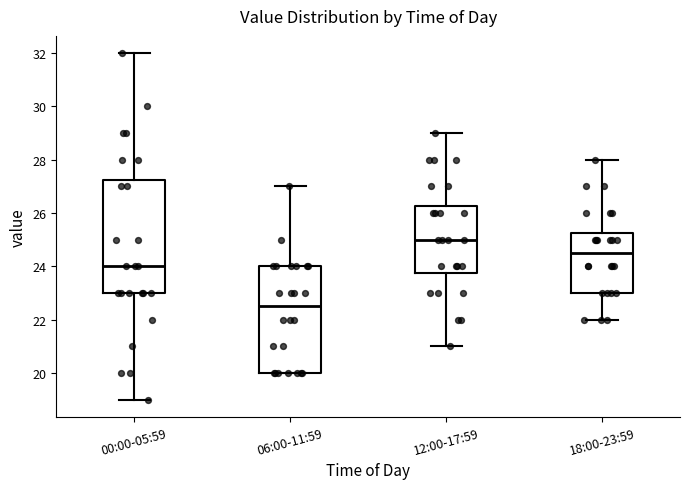

Reading left to right, read every box against the y-axis: the position of its median line, the range the box covers, and the ends of its whiskers. The values are not printed on the chart, so give them approximately, as read against the axis.

00:00-05:59: median 24.0, box 23.0 to 27.2, whiskers 19.0 to 32.0
06:00-11:59: median 22.6, box 20.0 to 24.0, whiskers 20.0 to 27.0
12:00-17:59: median 25.0, box 23.8 to 26.2, whiskers 21.0 to 29.0
18:00-23:59: median 24.6, box 23.0 to 25.2, whiskers 22.0 to 28.0